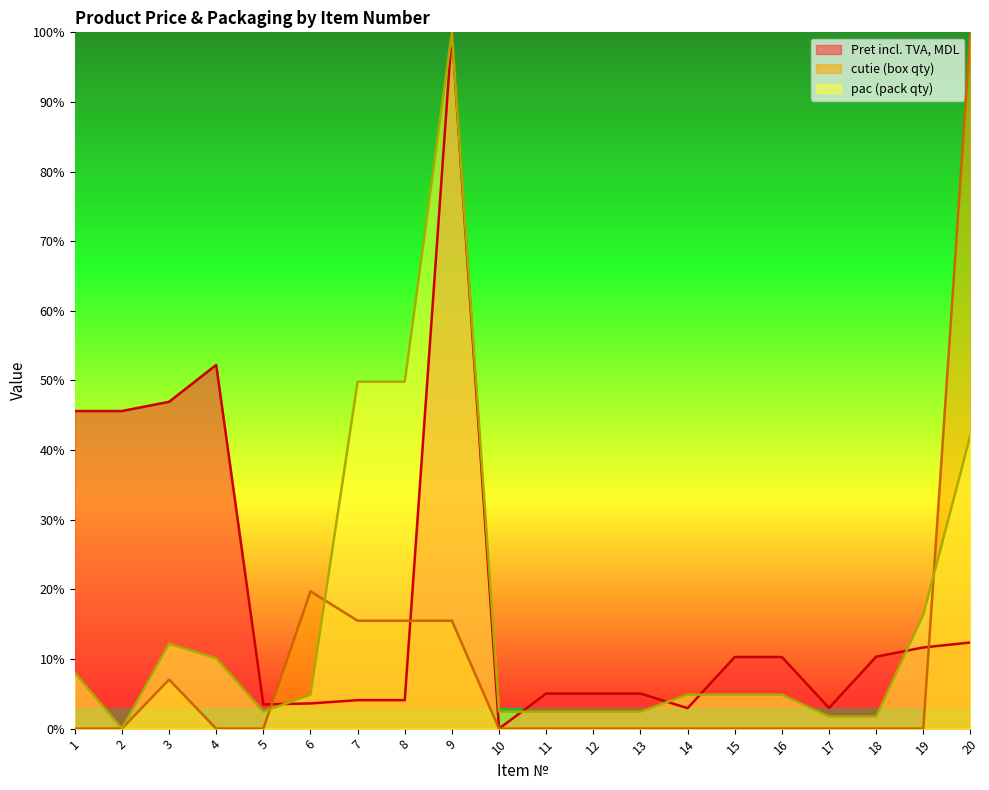

Which has a higher value, 2 or 5?

2